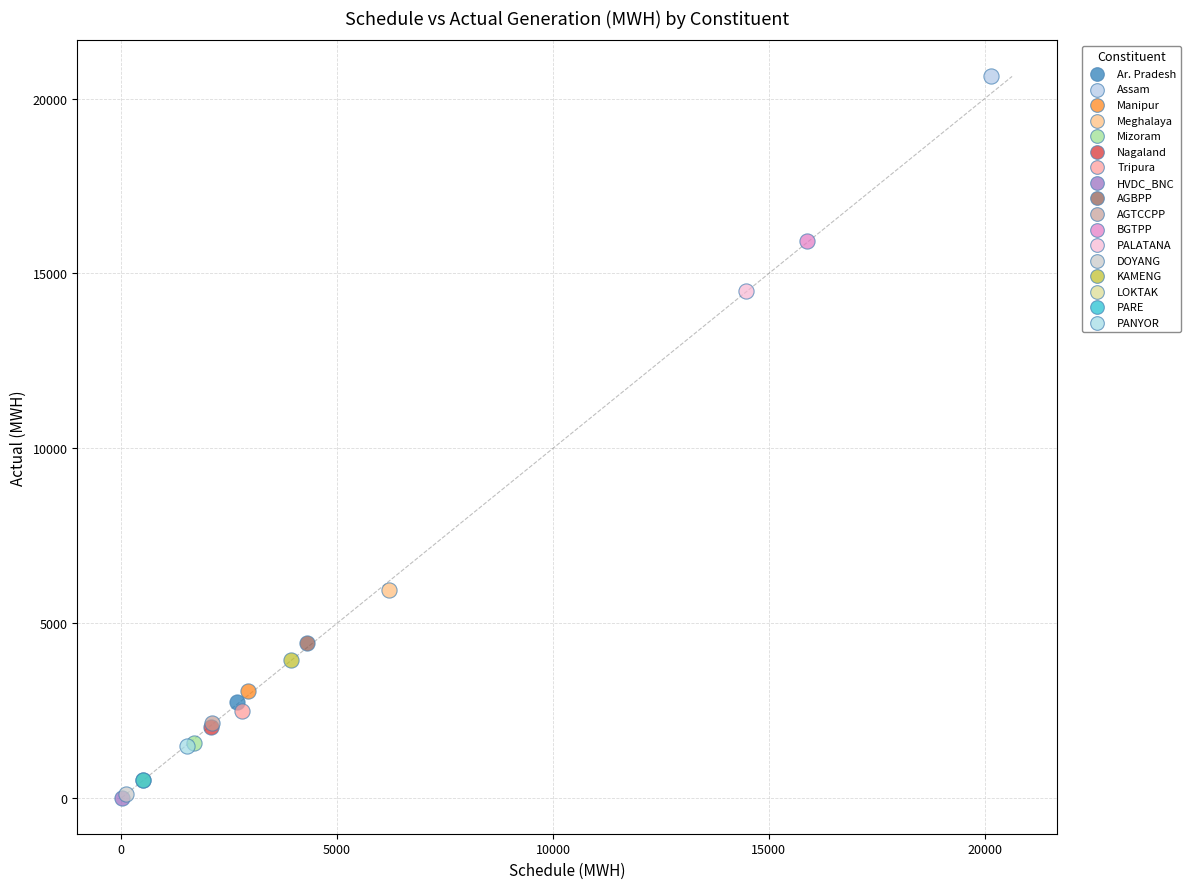

Which series reaches the maximum Y coordinate?

Assam